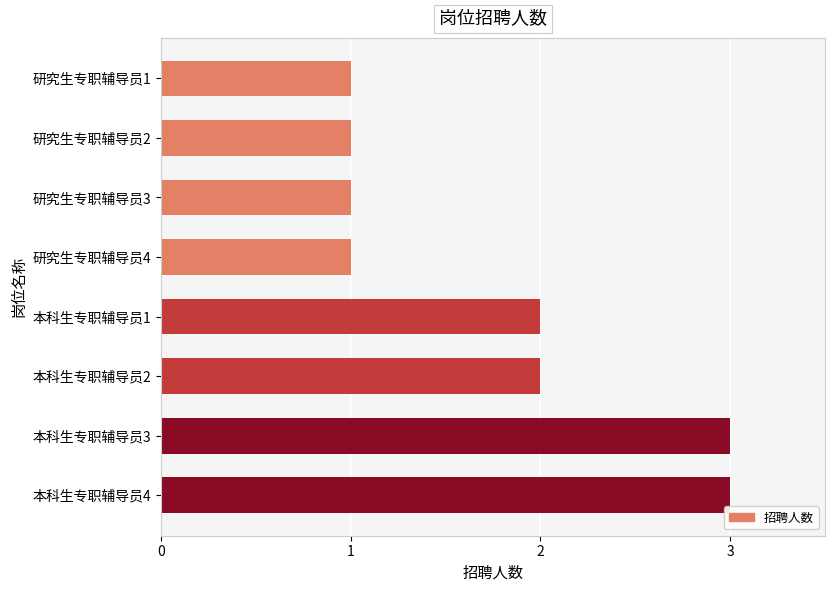

What is the change in value from 研究生专职辅导员4 to 本科生专职辅导员1?

+1